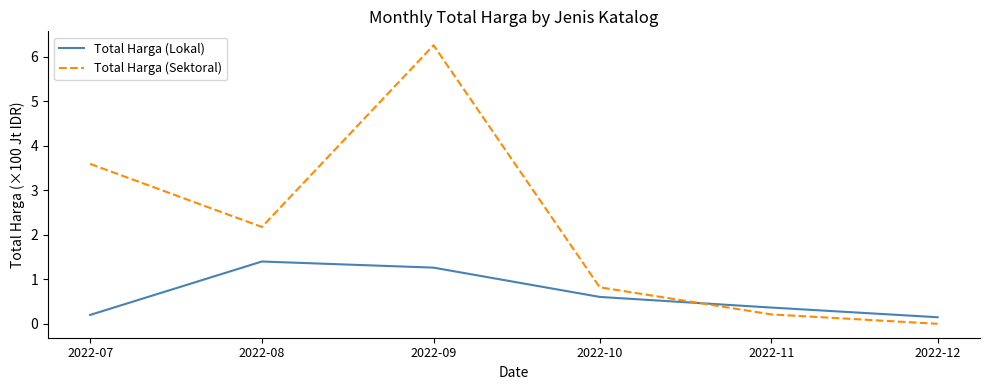

Which series has the largest range (max minus min)?

Total Harga (Sektoral)